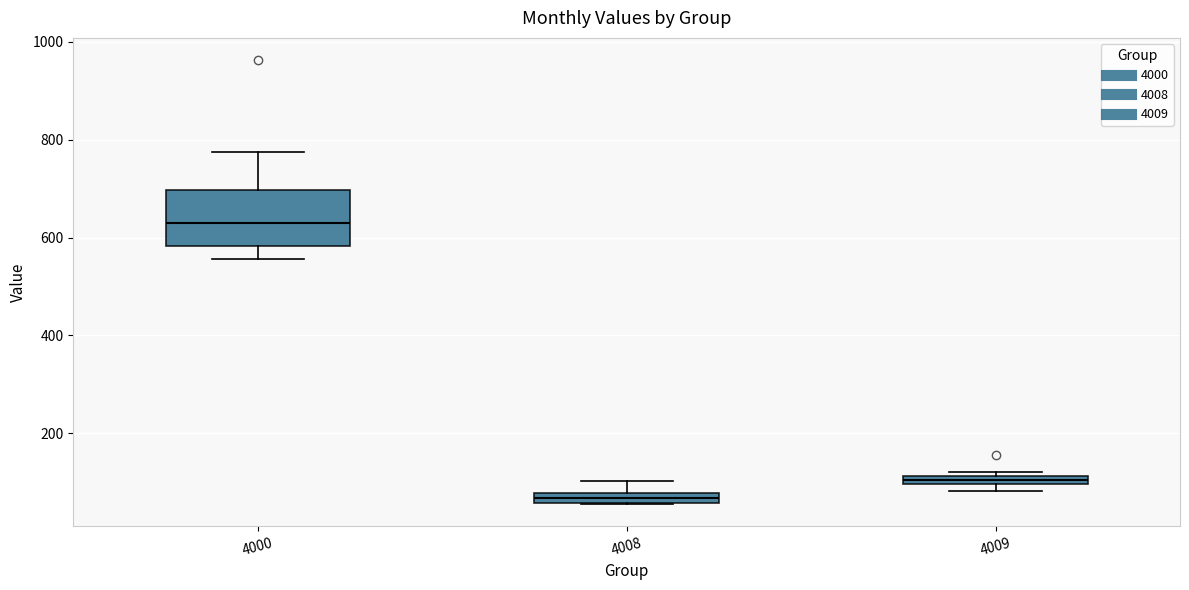

Which box has the lowest median line?

4008